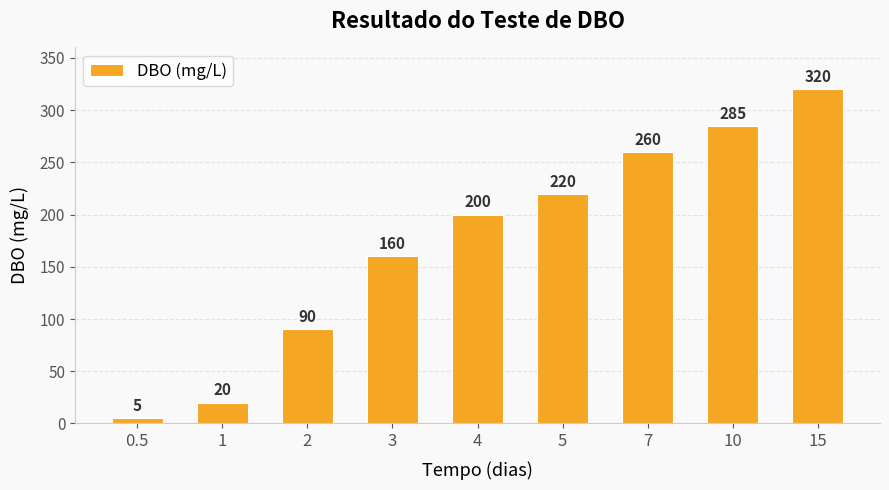

What is the sum of all values?

1560